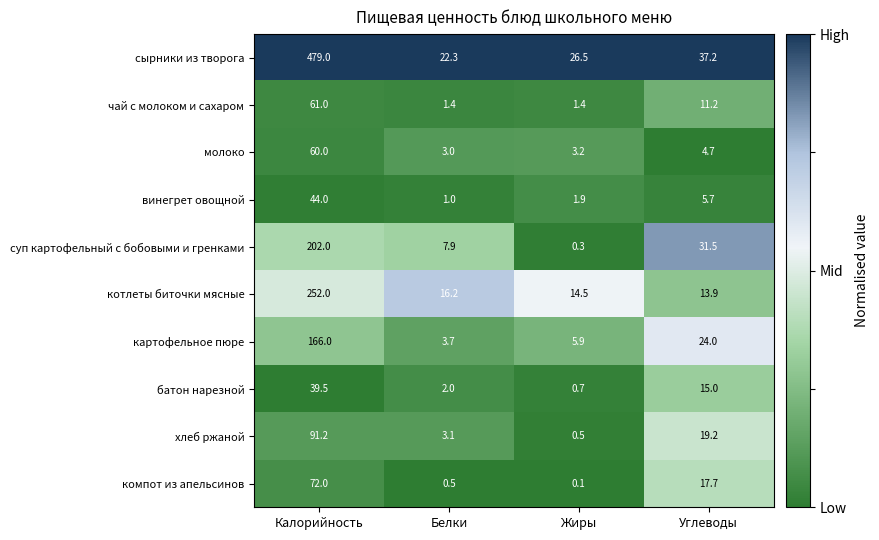

What is the difference between the maximum and second lowest values in the хлеб ржаной series?

88.1